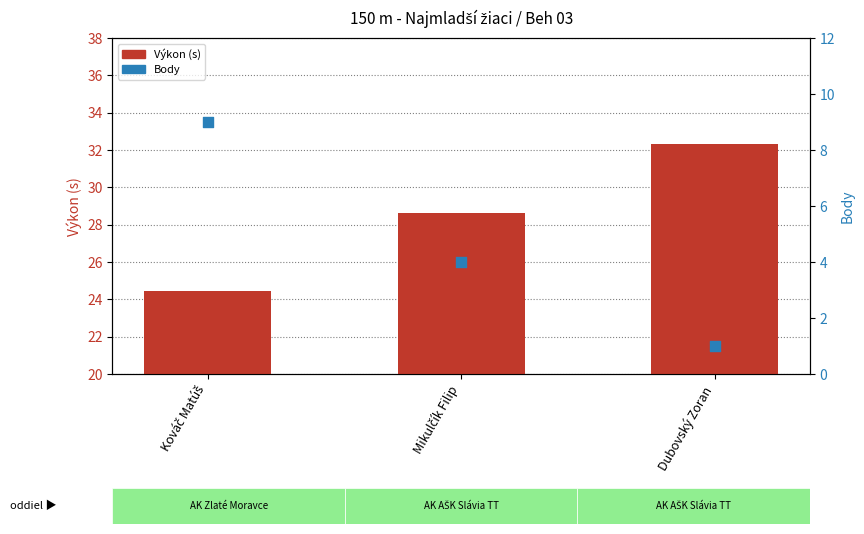

Which series has the widest spread of Y values?

Body